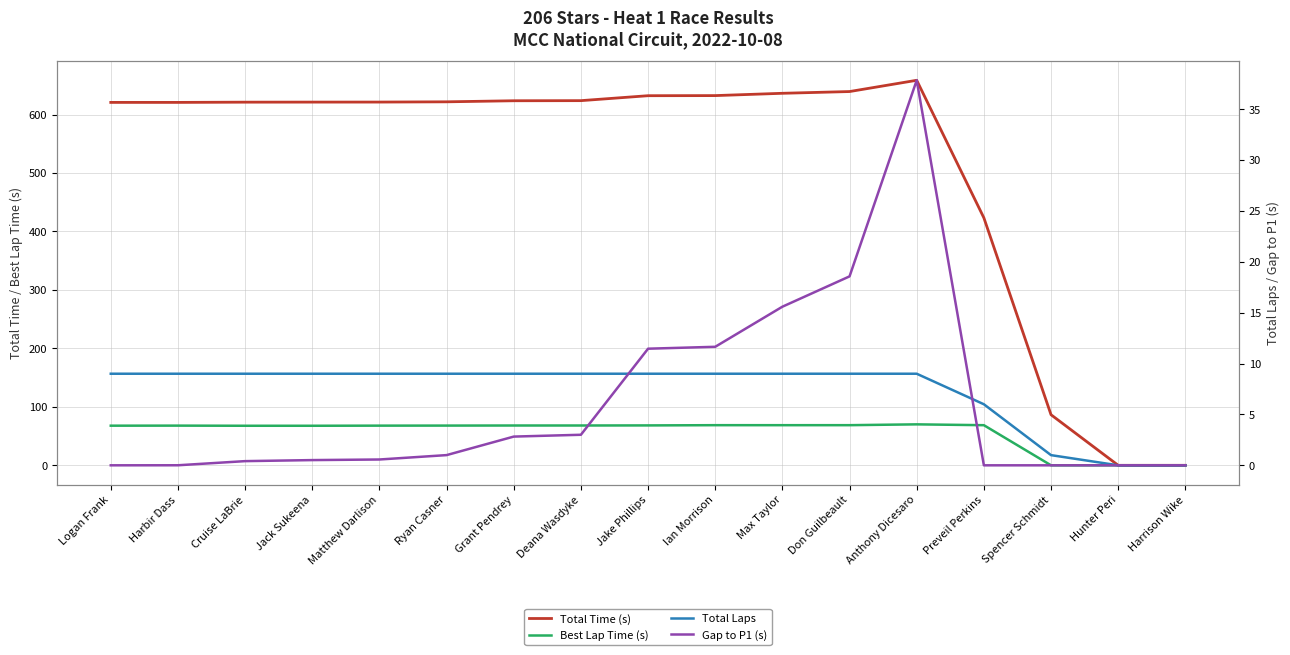

List the labels in order of Gap to P1 (s) value, largest first.

Anthony Dicesaro, Don Guilbeault, Max Taylor, Ian Morrison, Jake Phillips, Deana Wasdyke, Grant Pendrey, Ryan Casner, Matthew Darlison, Jack Sukeena, Cruise LaBrie, Harbir Dass, Logan Frank, Preveil Perkins, Spencer Schmidt, Hunter Peri, Harrison Wike